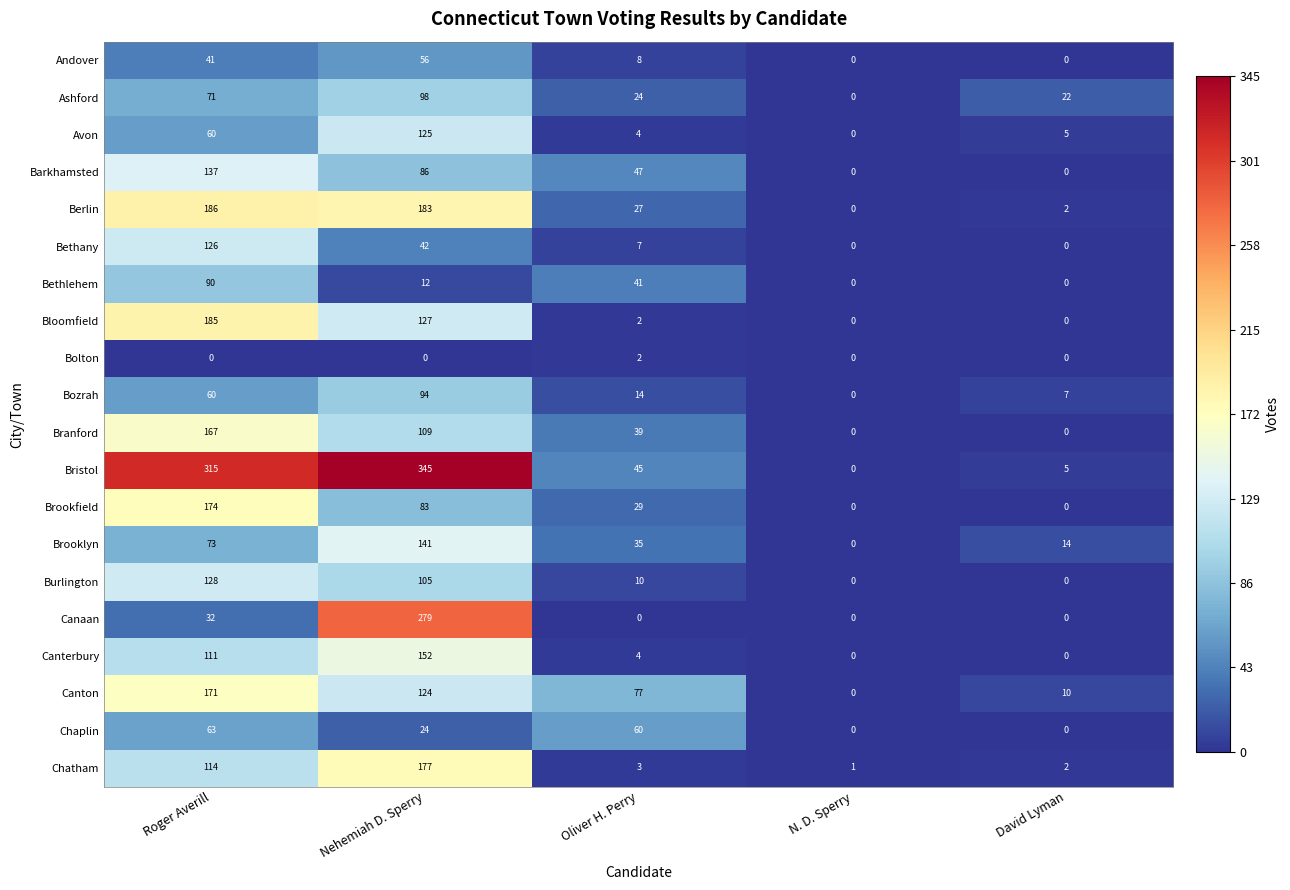

Between Roger Averill and David Lyman, which series saw the biggest shift?

Bristol